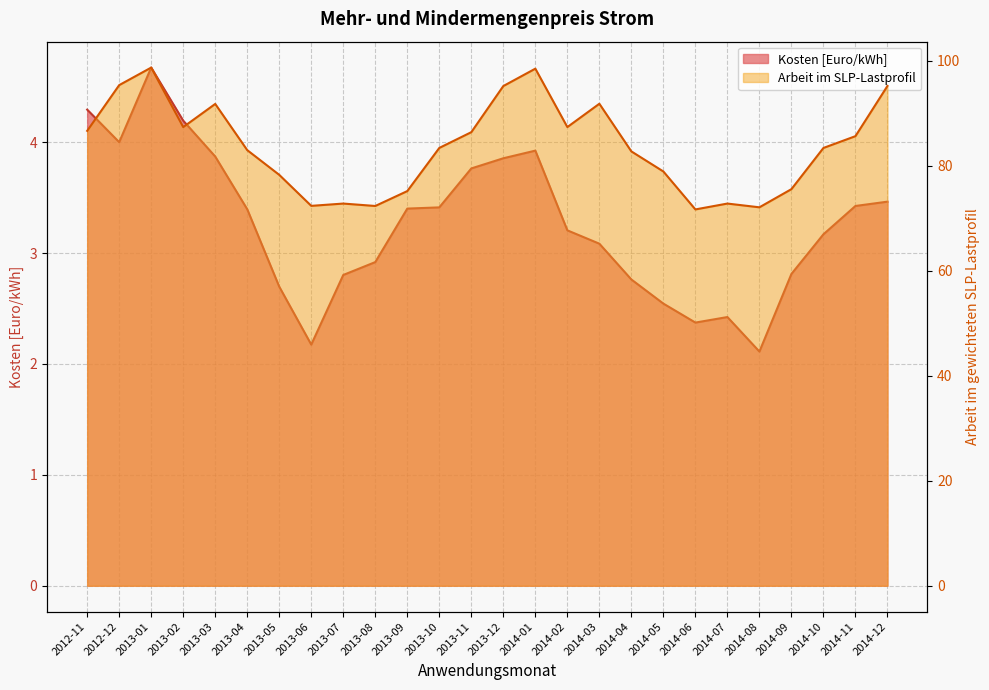

What is the difference between the highest and lowest values at 2013-07?

70.0